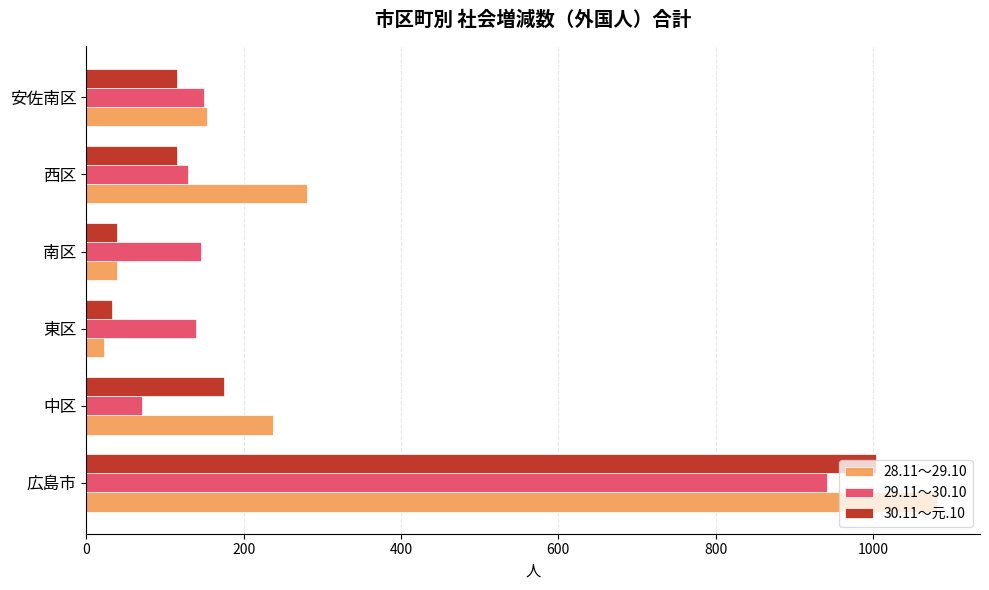

At how many categories does at least one series exceed 766?

1